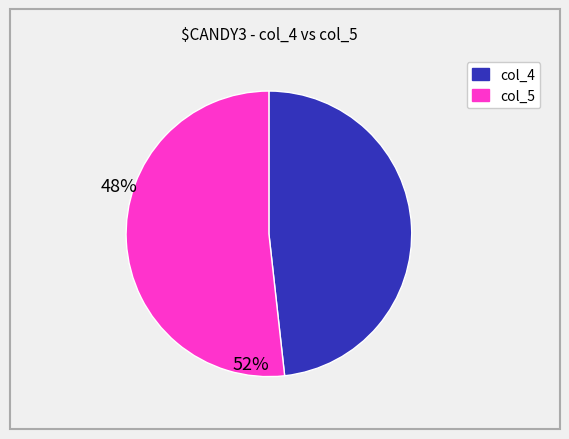

Is it true that col_4 is 55% of the pie?

False